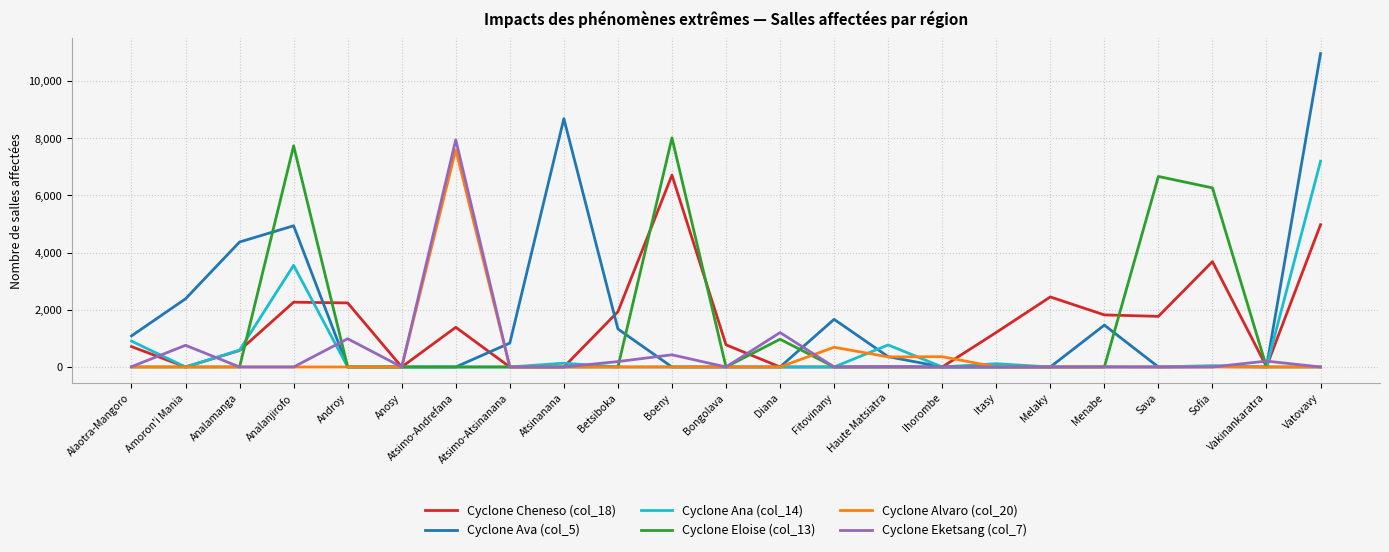

True or false: Cyclone Eketsang (col_7) and Cyclone Cheneso (col_18) cross at least once.

True